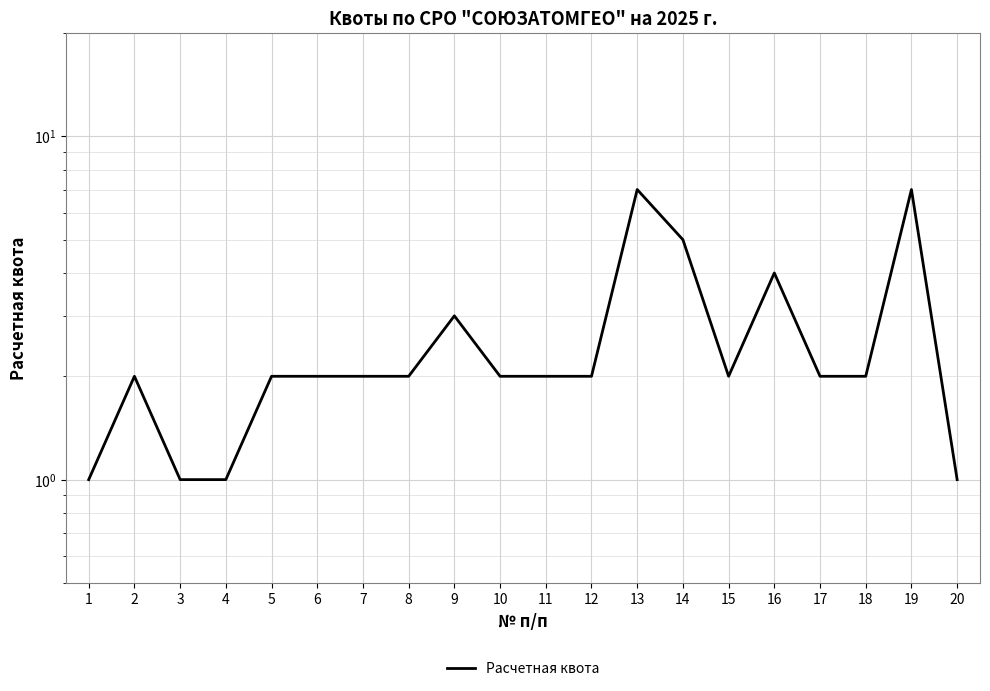

Does the chart display data point markers on the line(s)?

No